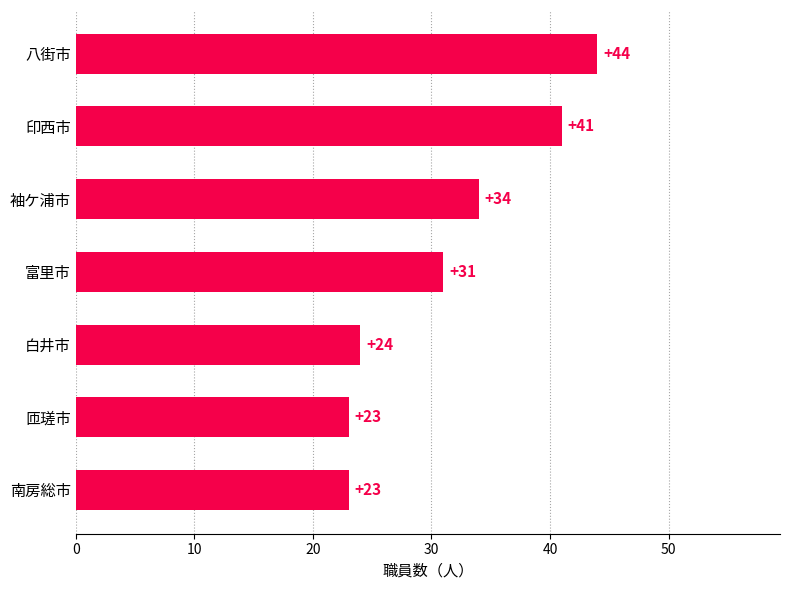

What is the difference between the maximum and minimum values?

21